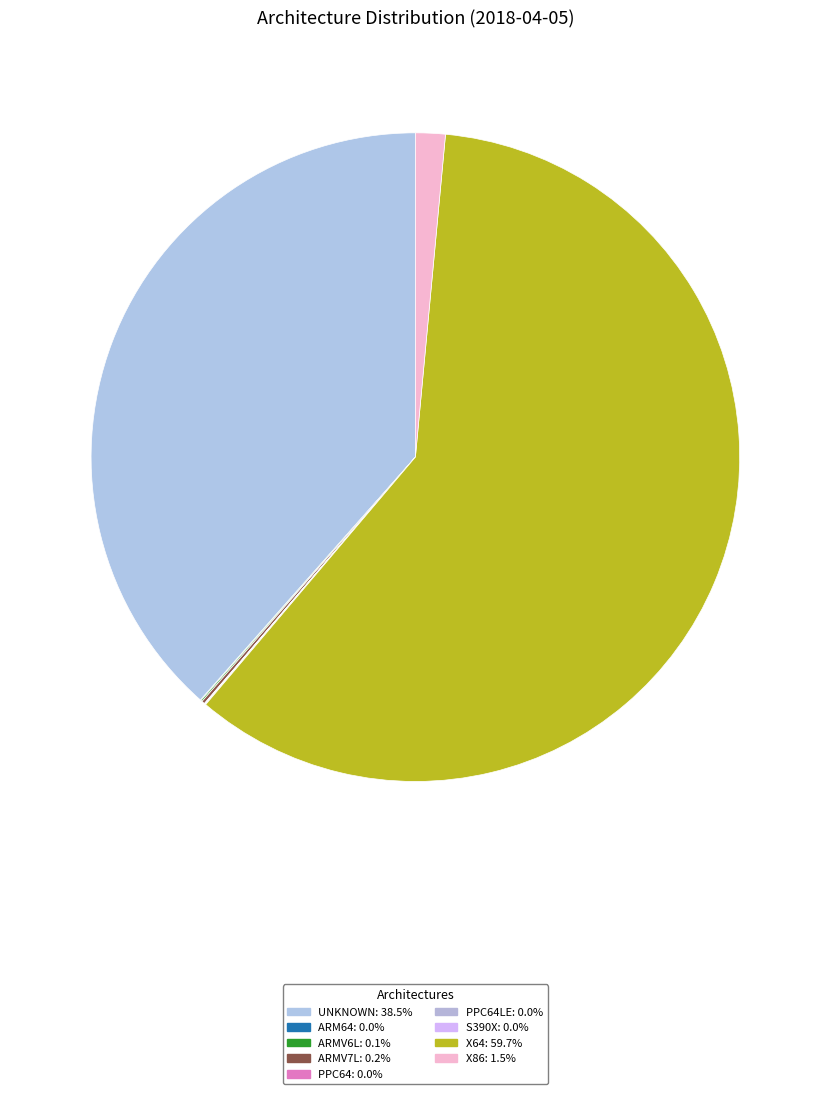

Which slice is the largest?

x64